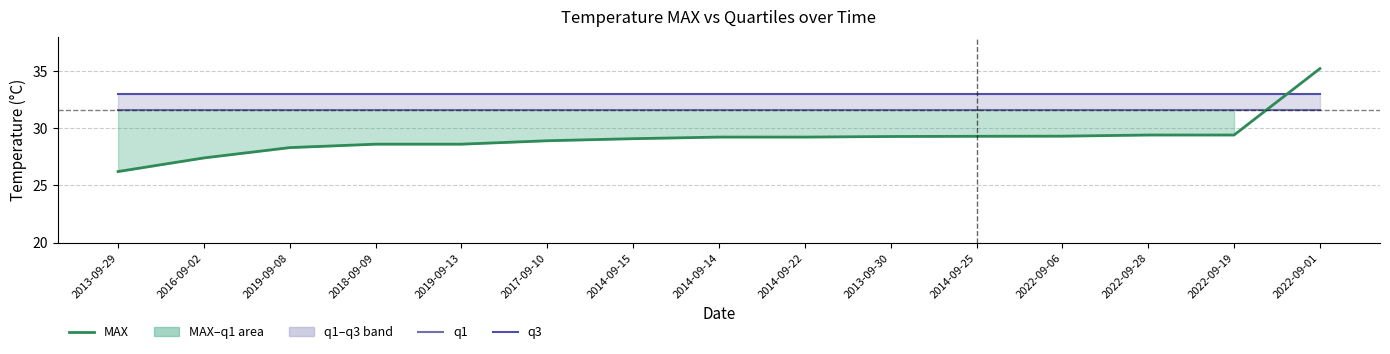

What is the minimum value for q1?

31.6